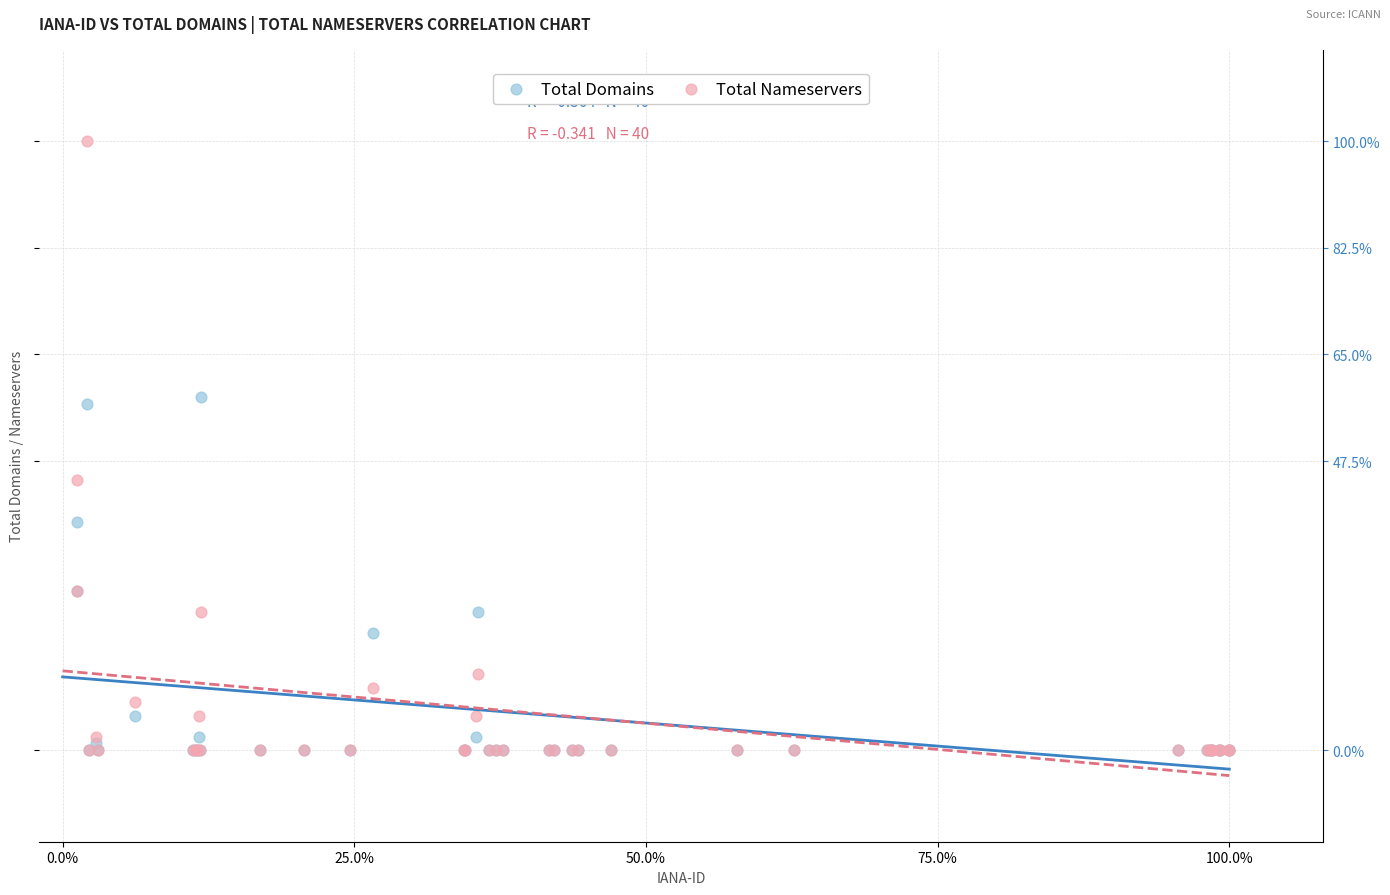

Which series has the largest Y range (max minus min)?

Total Nameservers